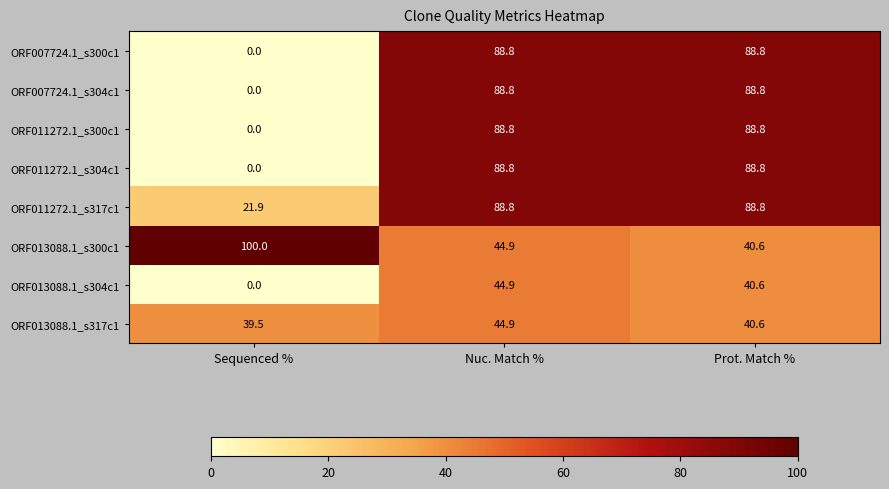

Which category has the lowest value in the ORF007724.1_s300c1 series?

Sequenced %